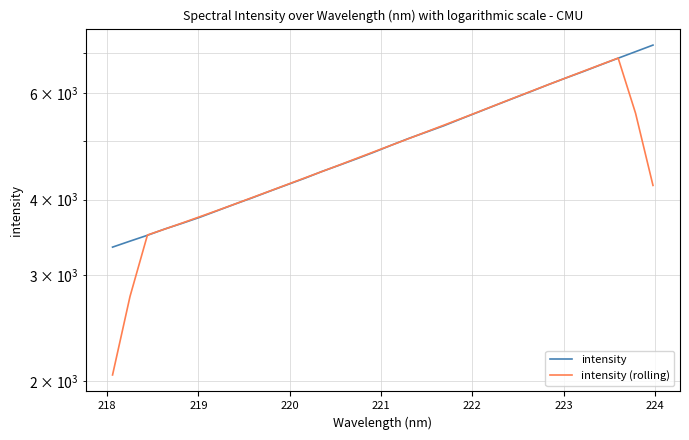

Which series has the largest total across all categories?

intensity